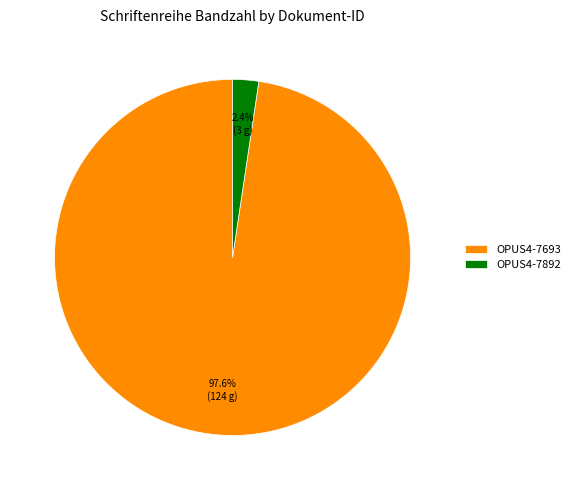

Does any single category account for the majority?

Yes